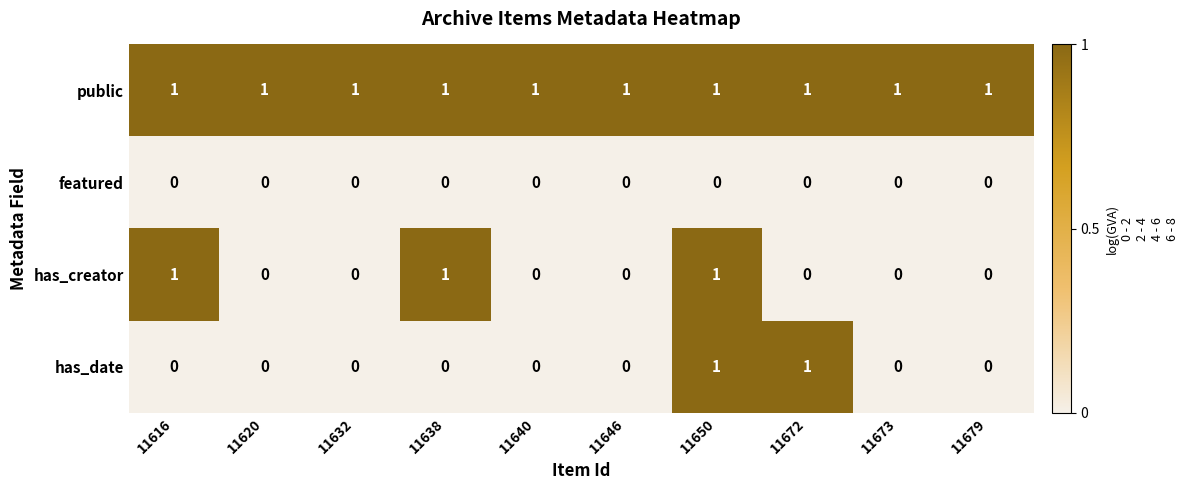

At which category is the sum across all series the highest?

11650